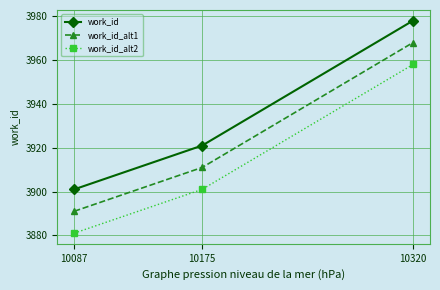

How many series are shown in this chart?

3